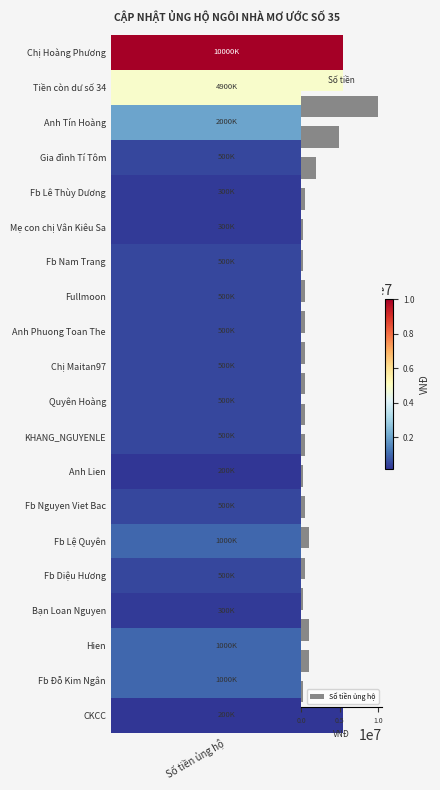

Reading bottom to top, list all the values displayed in this chart.

200000	1000000	1000000	300000	500000	1000000	500000	200000	500000	500000	500000	500000	500000	500000	300000	300000	500000	2000000	4900000	10000000